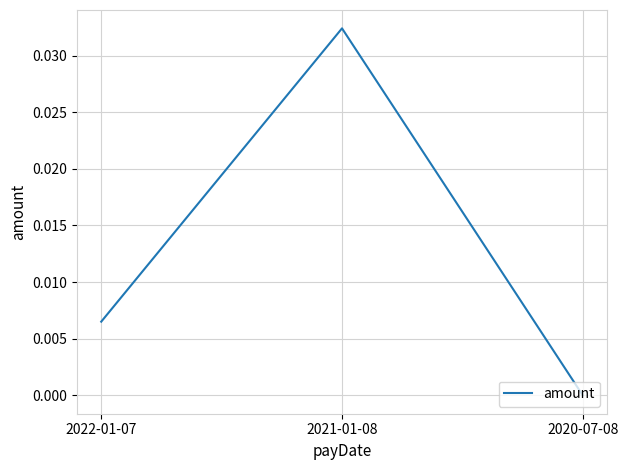

How many values are above zero?

2